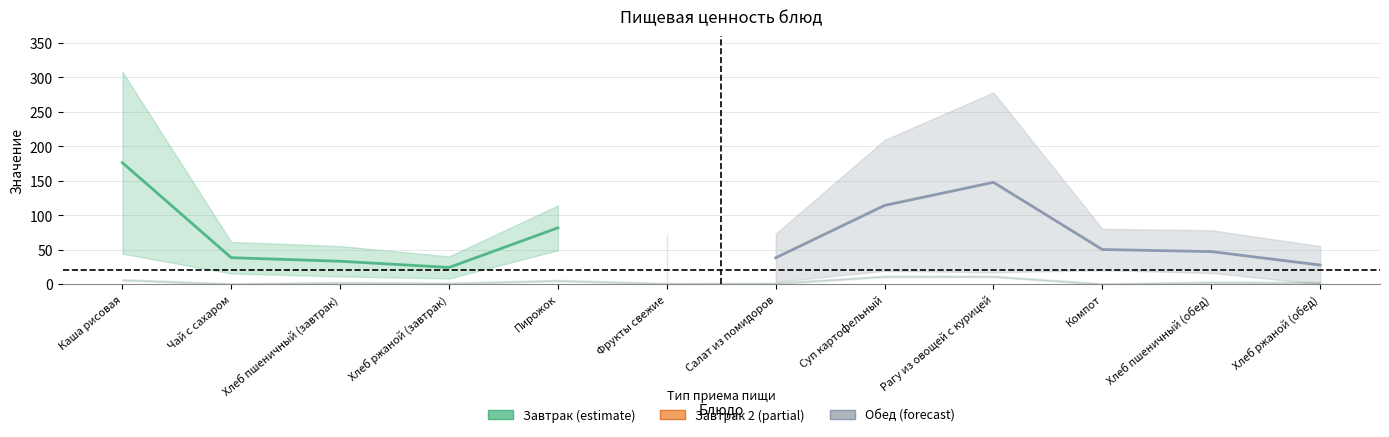

Between Суп картофельный and Чай с сахаром, which is larger?

Суп картофельный